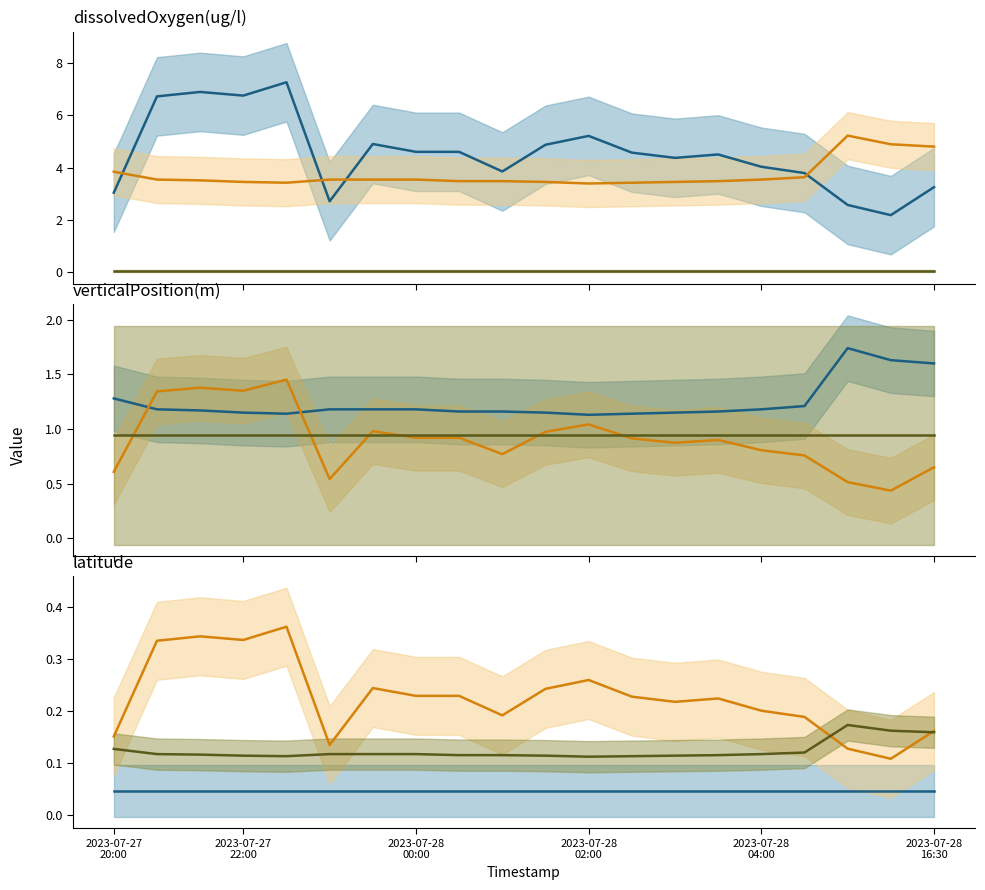

Is it true that latitude equals 0.2 at 17?

True